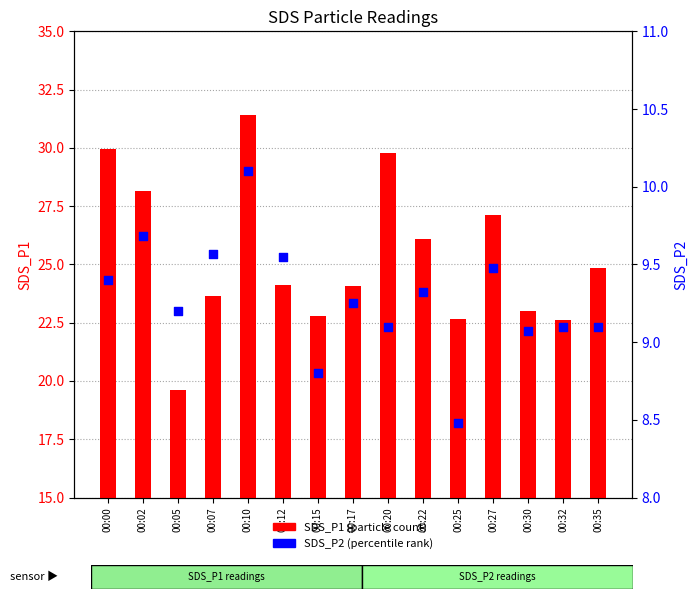

Which series reaches the maximum Y coordinate?

SDS_P1